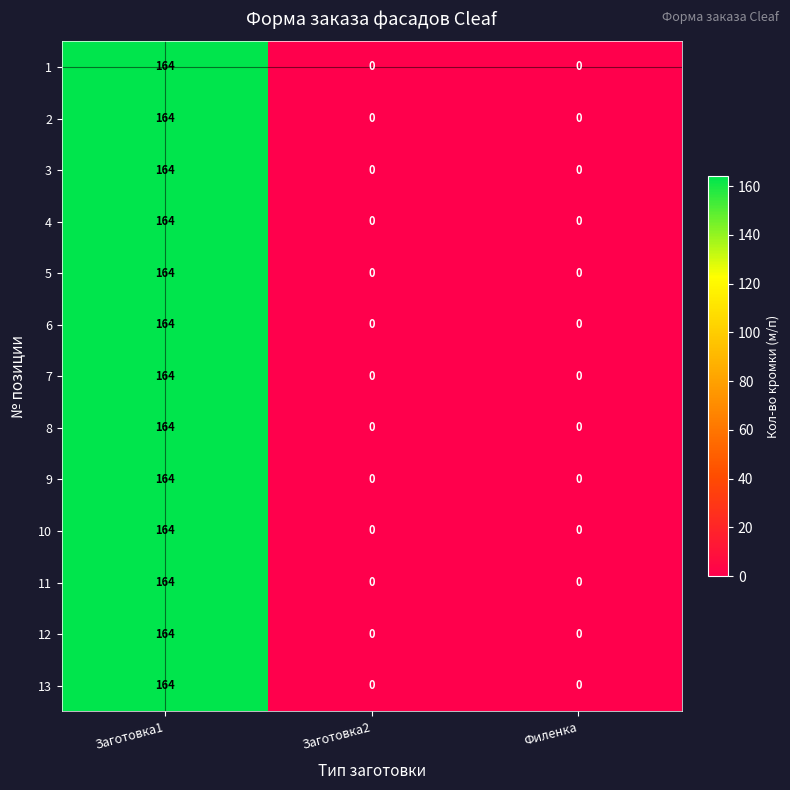

Which category has the highest value in the 9 series?

Заготовка1